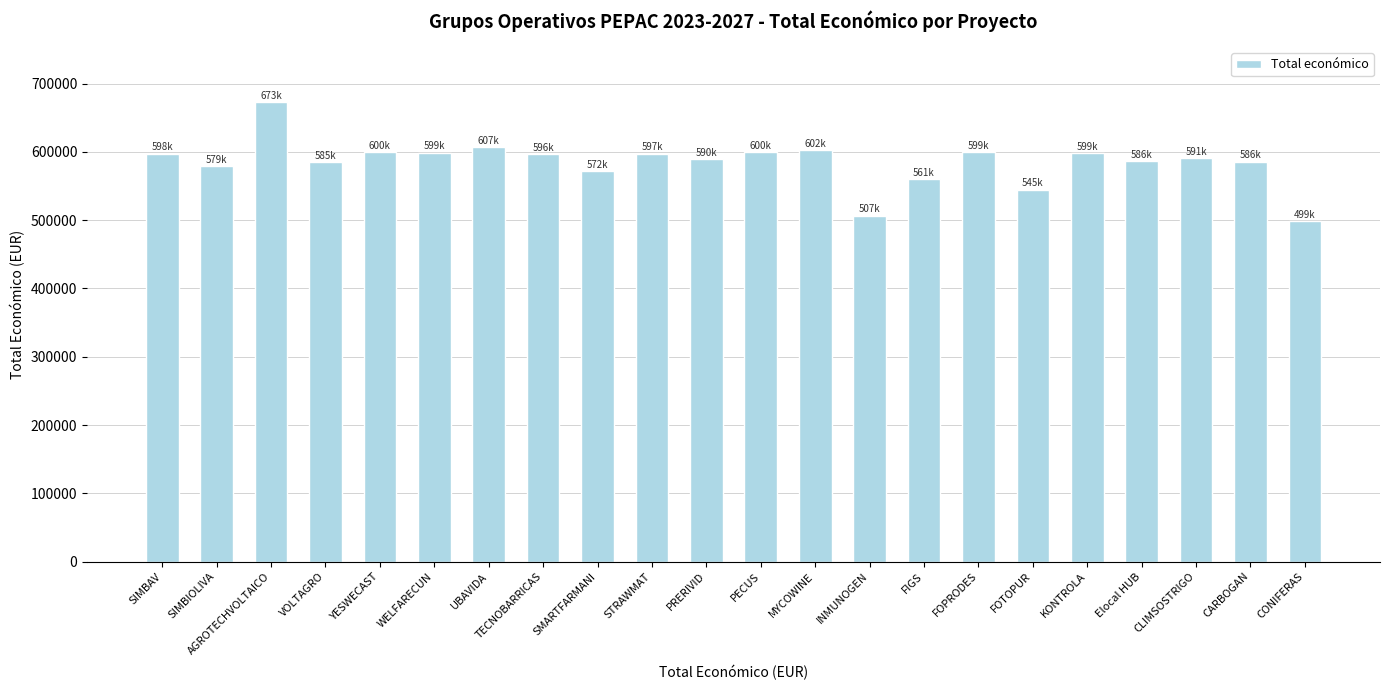

What is the approximate value at CLIMSOSTRIGO?

590712.0